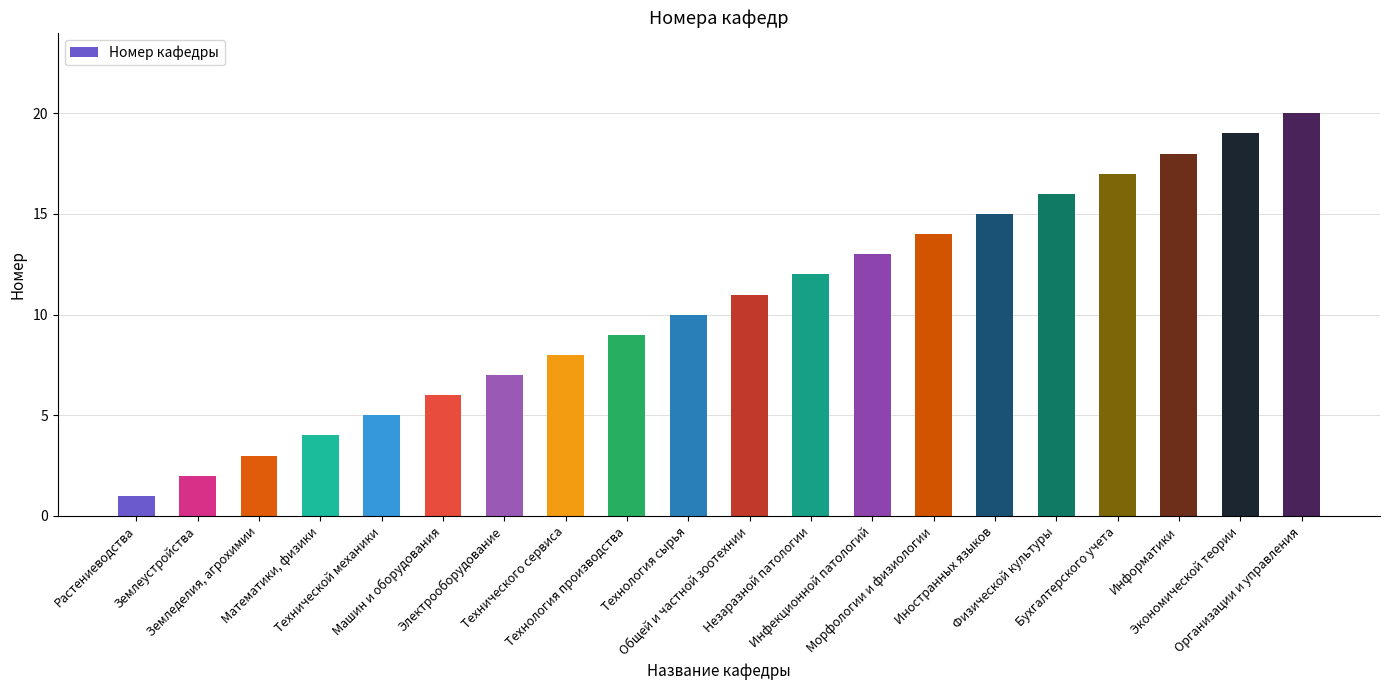

Between Физической культуры and Инфекционной патологий, which is larger?

Физической культуры